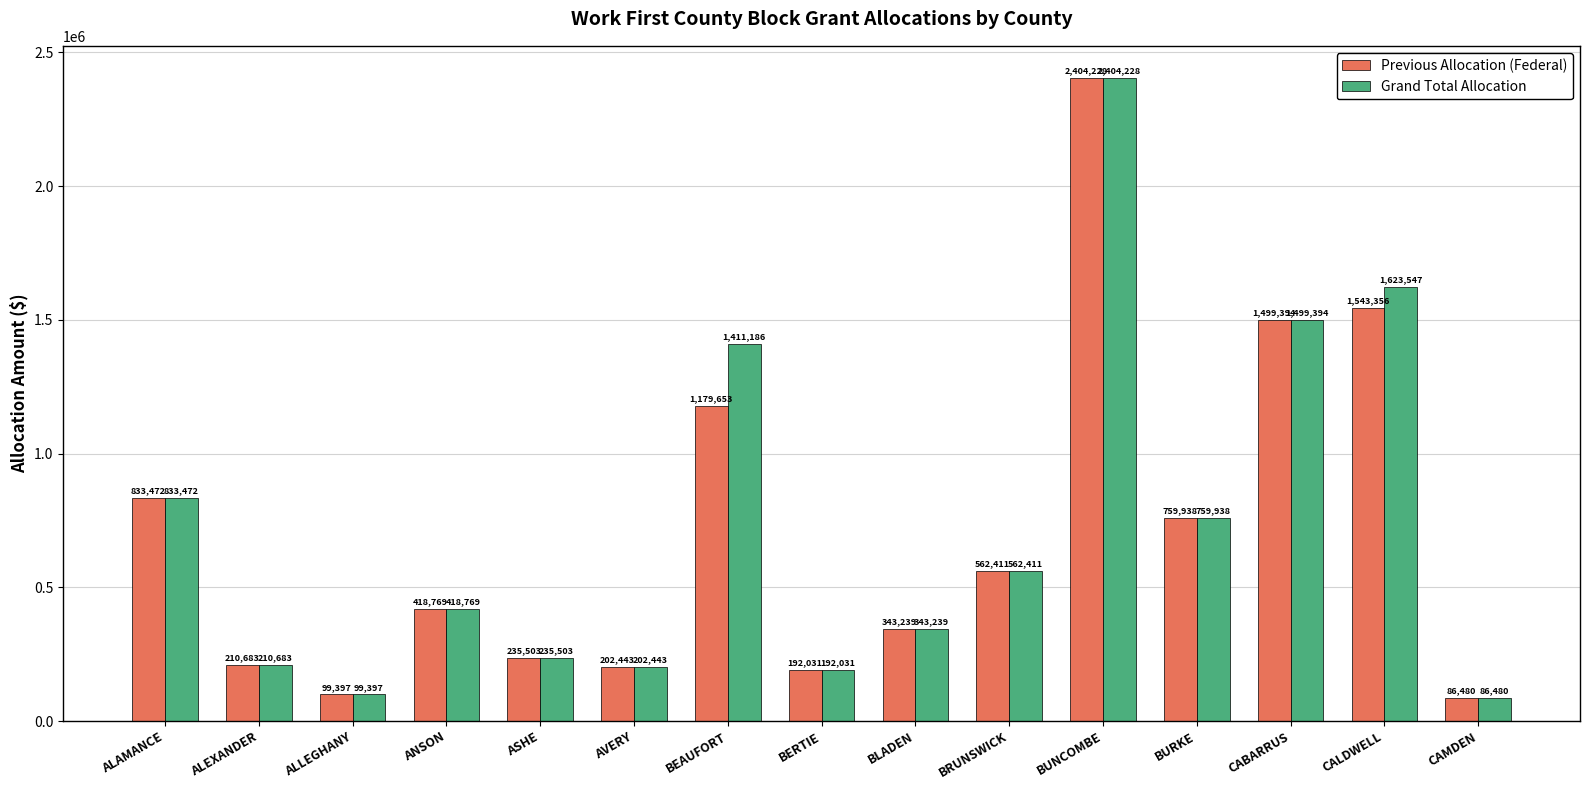

What is the average value of the Previous Allocation (Federal) series?

704733